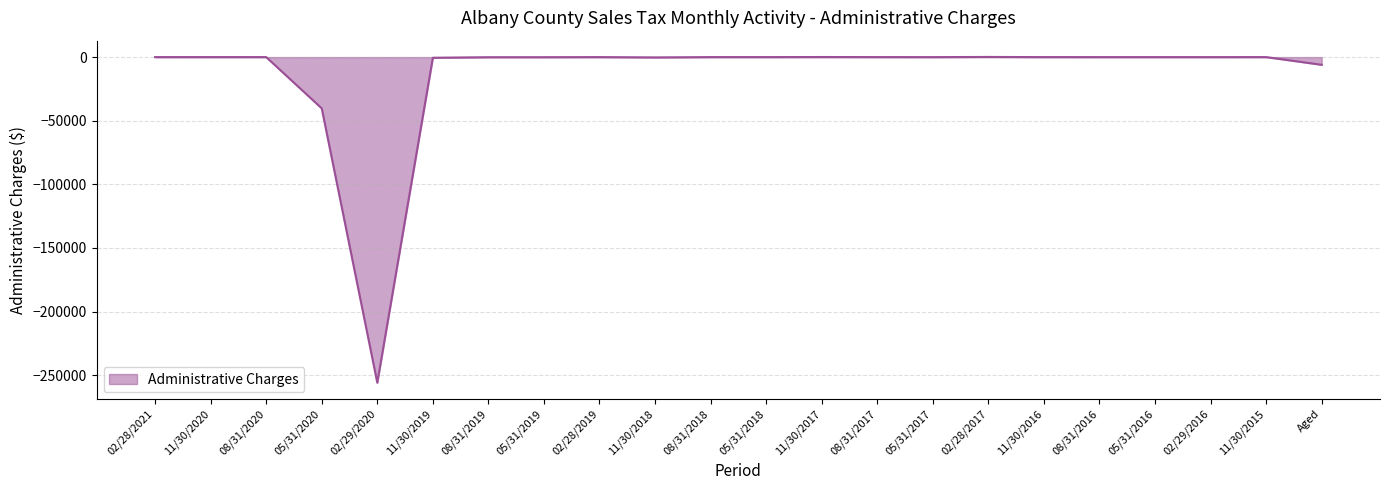

What is the minimum value shown in the chart?

-255886.8